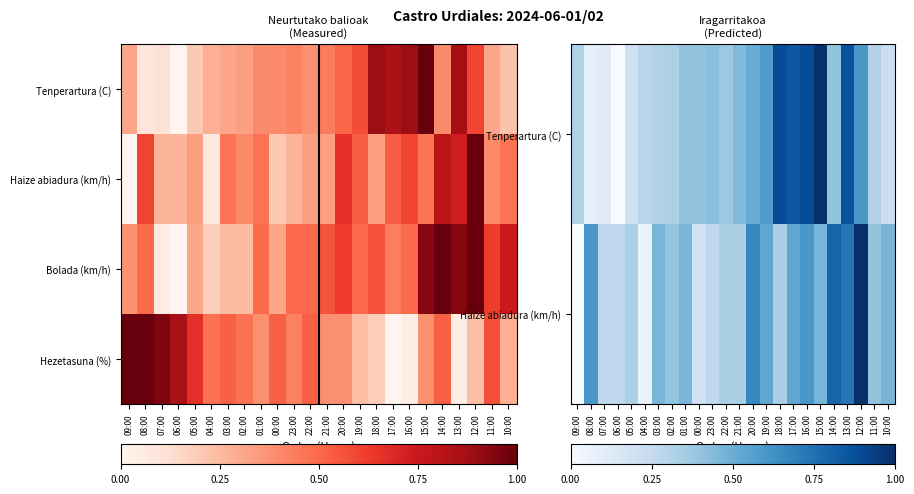

List the labels in order of Haize abiadura (km/h) value, smallest first.

09:00, 04:00, 00:00, 07:00, 06:00, 23:00, 05:00, 22:00, 21:00, 18:00, 02:00, 11:00, 03:00, 01:00, 15:00, 10:00, 19:00, 17:00, 08:00, 16:00, 20:00, 13:00, 14:00, 12:00